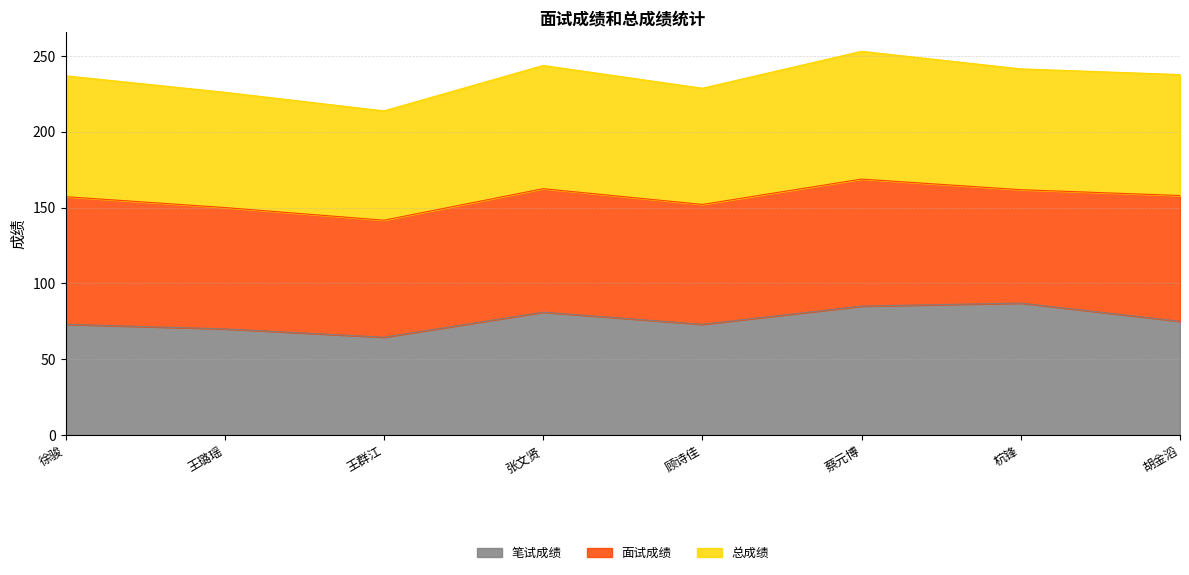

Does the chart have visible grid lines?

Yes